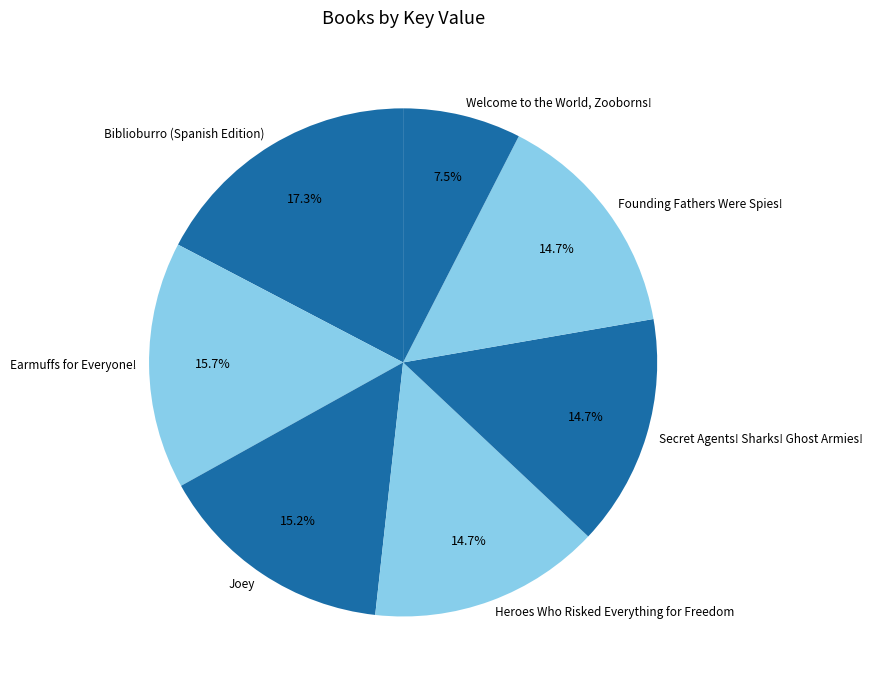

Between Welcome to the World, Zooborns! and Biblioburro (Spanish Edition), which is larger?

Biblioburro (Spanish Edition)